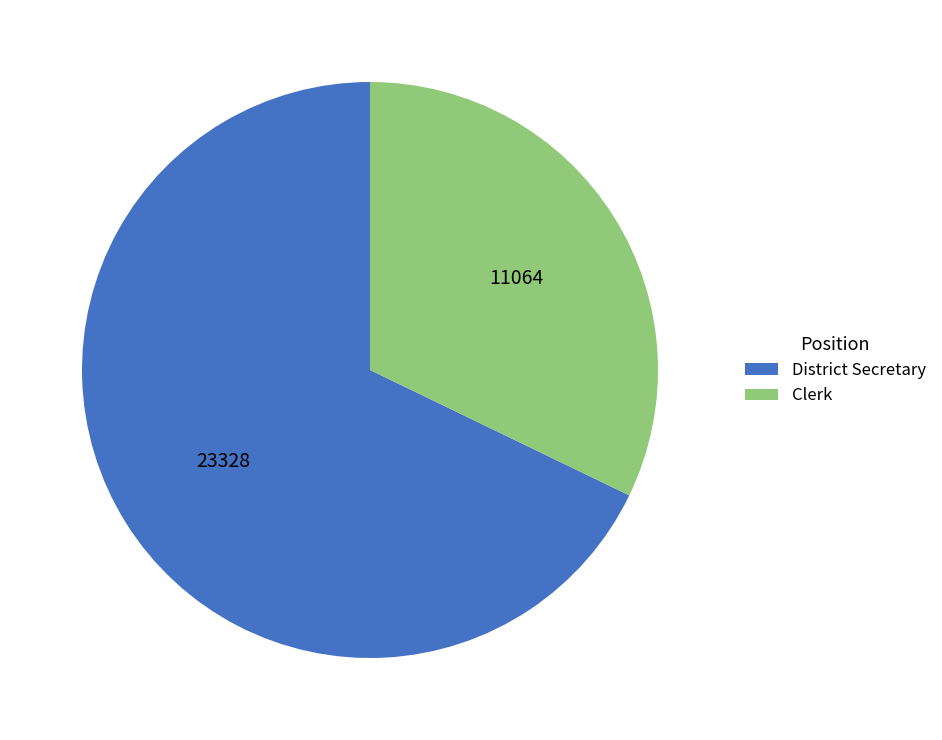

Rank the categories by value from highest to lowest.

District Secretary, Clerk